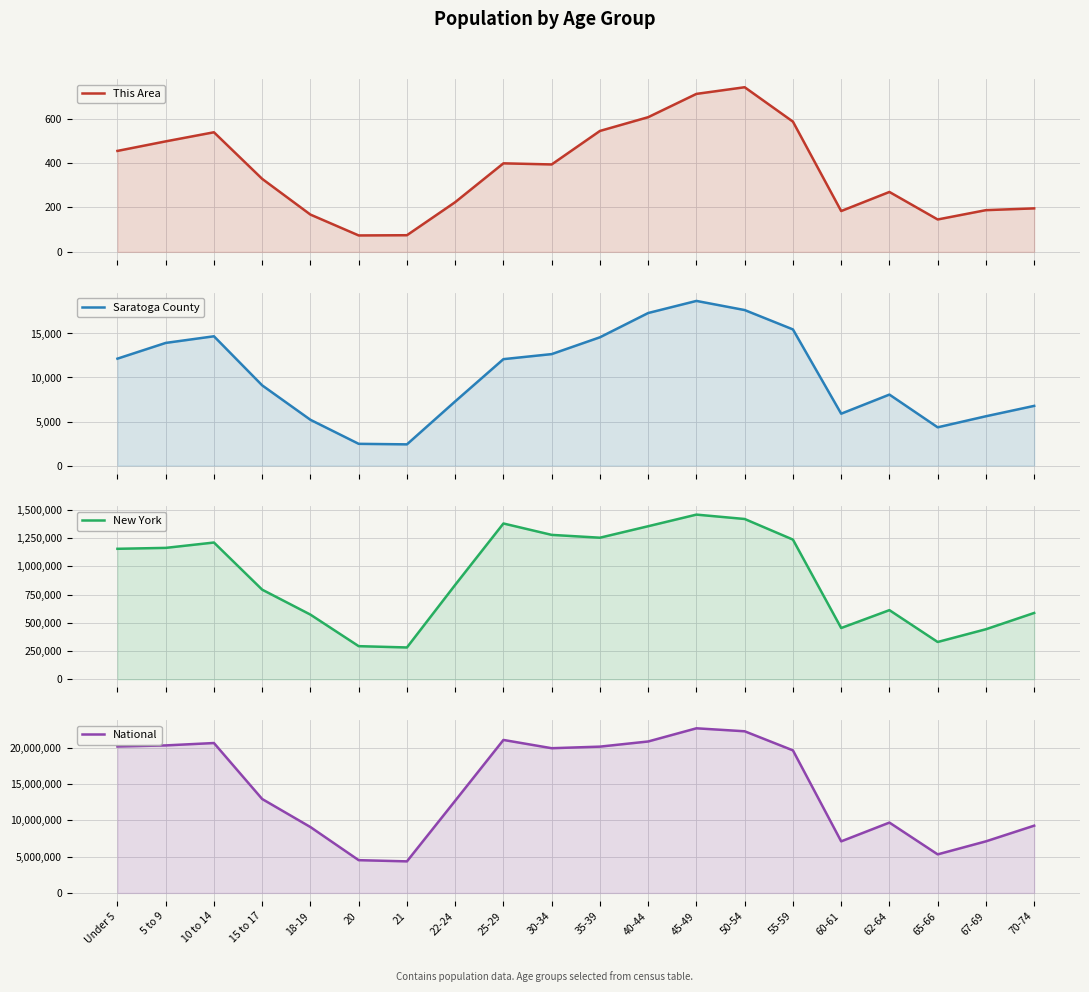

True or false: National and Saratoga County cross at least once.

False